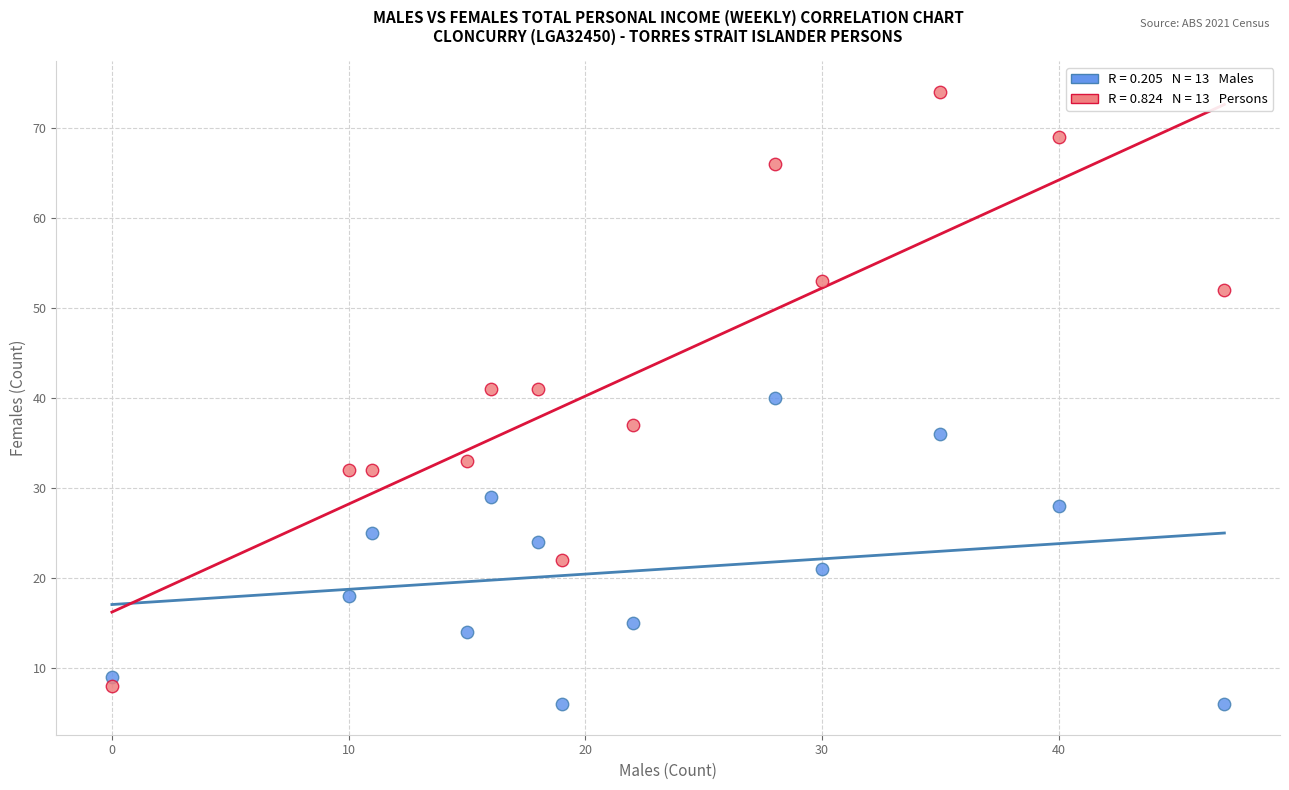

Across all data points, what is the range of X values (max minus min)?

47